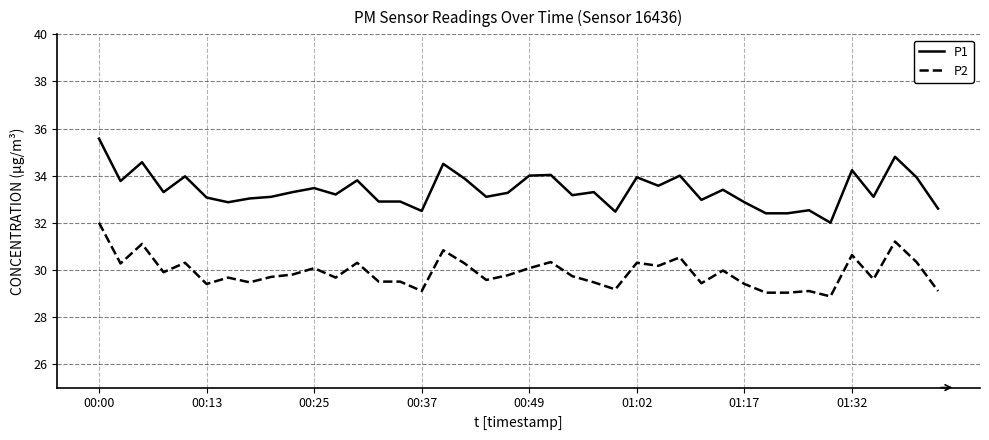

What is the lowest value of the P2 series?

28.9